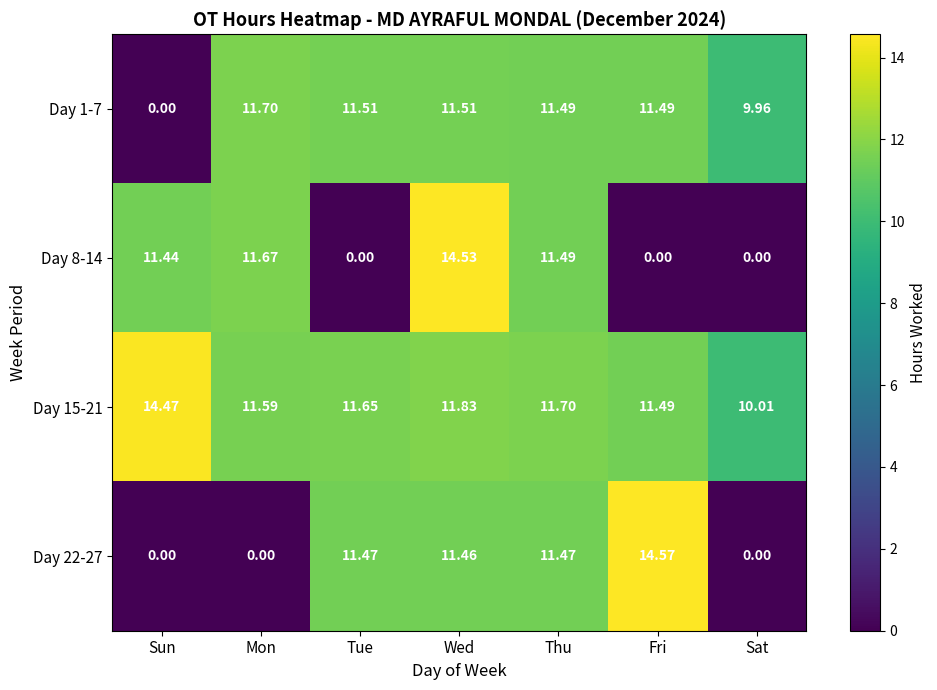

At which label is Day 1-7 closest to 5?

Sat